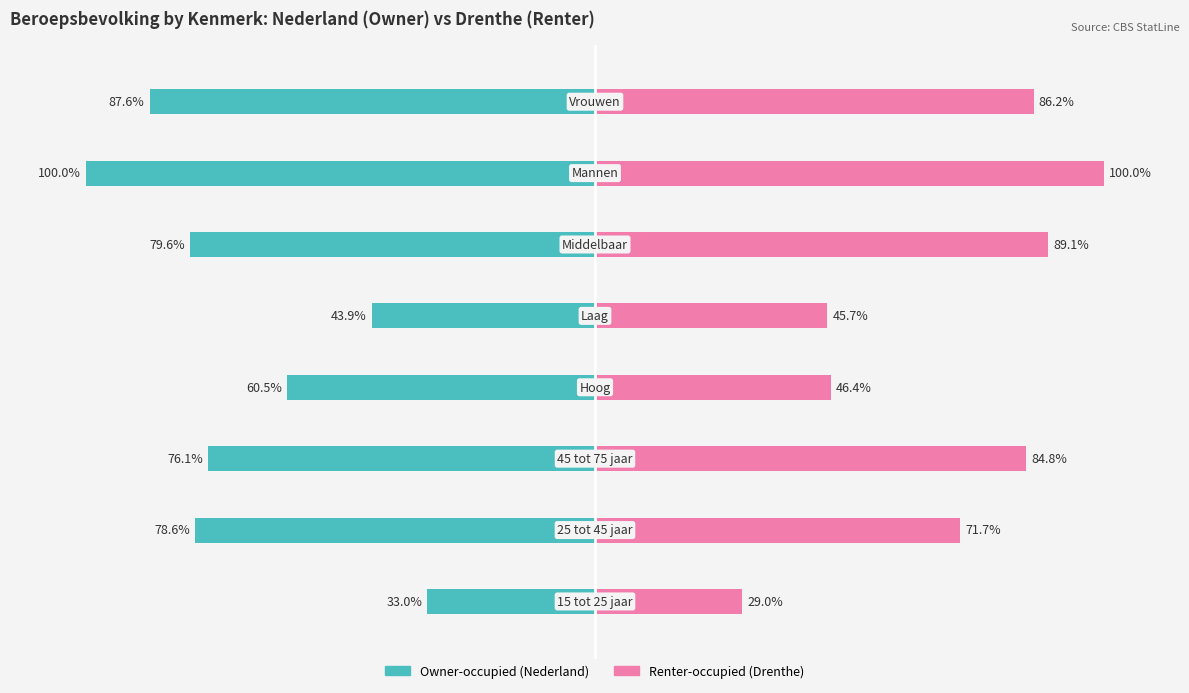

What are all the series names shown in the legend?

Owner-occupied, Renter-occupied